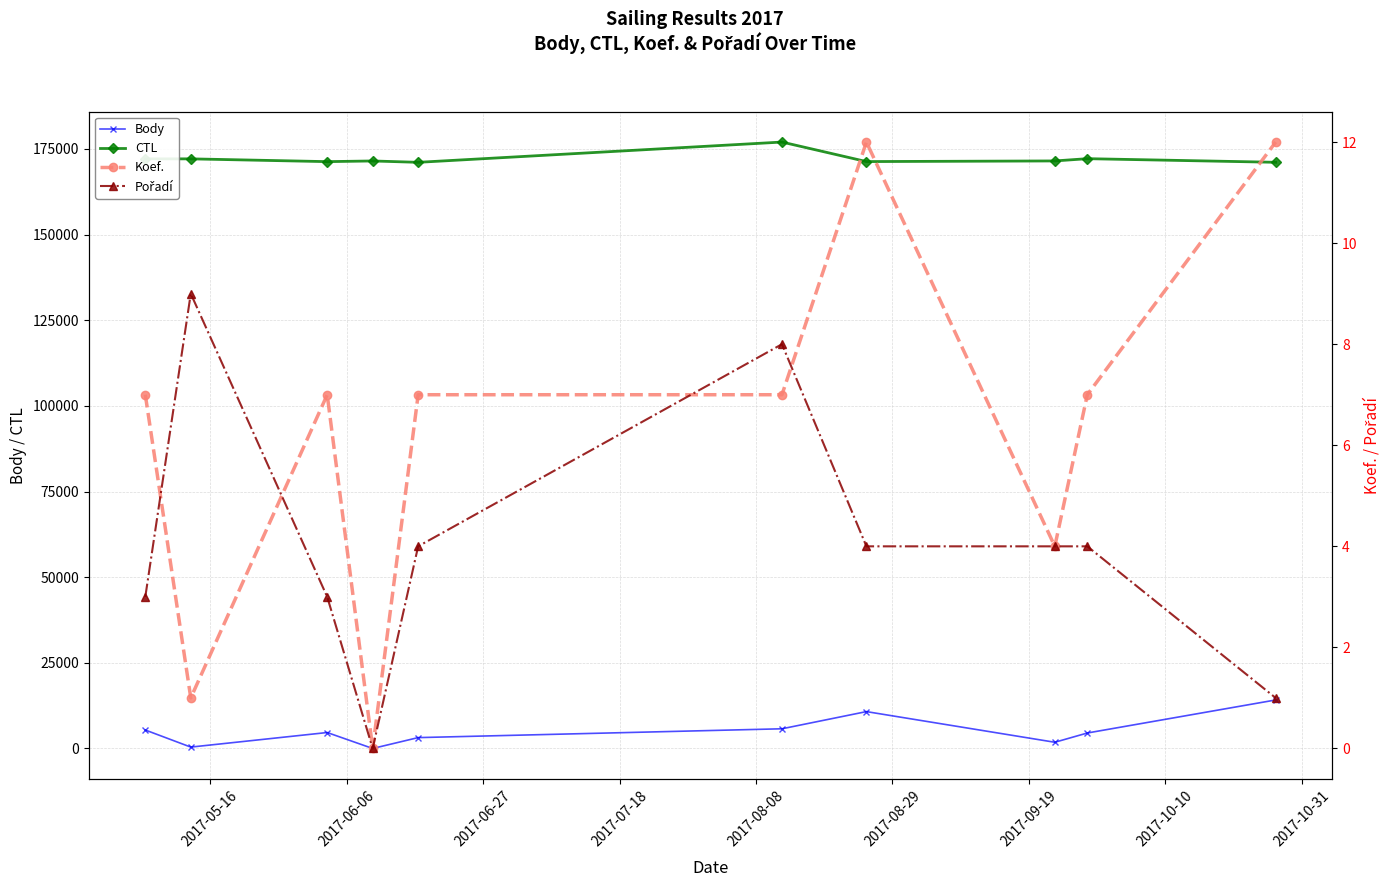

How many data points in Body are less than 4657?

5